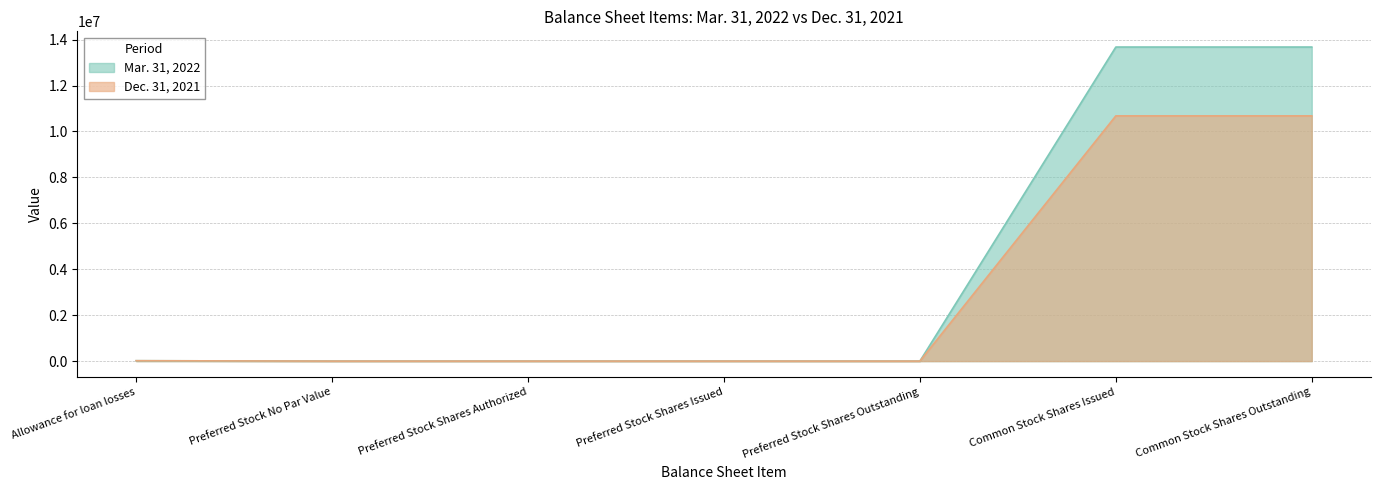

What is the difference between the Dec. 31, 2021 values at Allowance for loan losses and Preferred Stock No Par Value?

17700